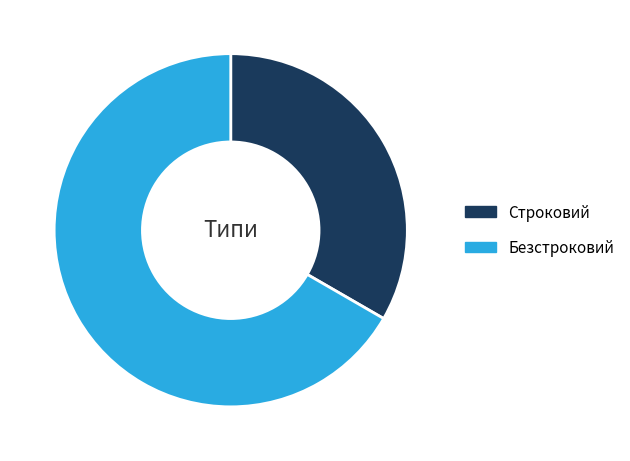

Is it true that Строковий is 19% of the pie?

False